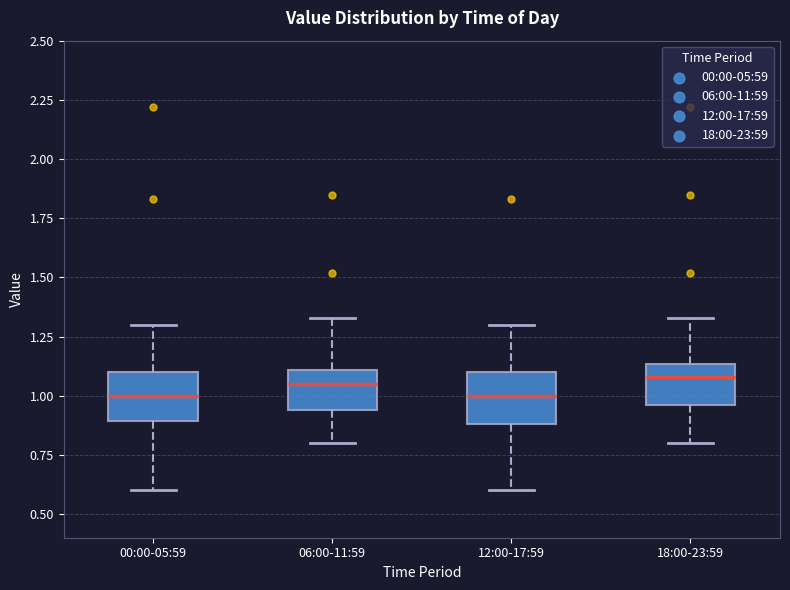

Reading left to right, transcribe this box plot: for each box, give where its median line is, the range the box spans, and where its two whiskers end, as read against the y-axis. The values are not printed on the chart, so give them approximately, as read against the axis.

00:00-05:59: median 1.00, box 0.90 to 1.10, whiskers 0.60 to 1.30
06:00-11:59: median 1.05, box 0.95 to 1.10, whiskers 0.80 to 1.35
12:00-17:59: median 1.00, box 0.90 to 1.10, whiskers 0.60 to 1.30
18:00-23:59: median 1.10, box 0.95 to 1.15, whiskers 0.80 to 1.35